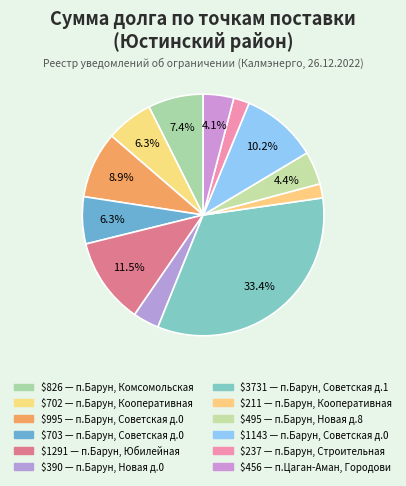

Count the number of slices in the pie.

12